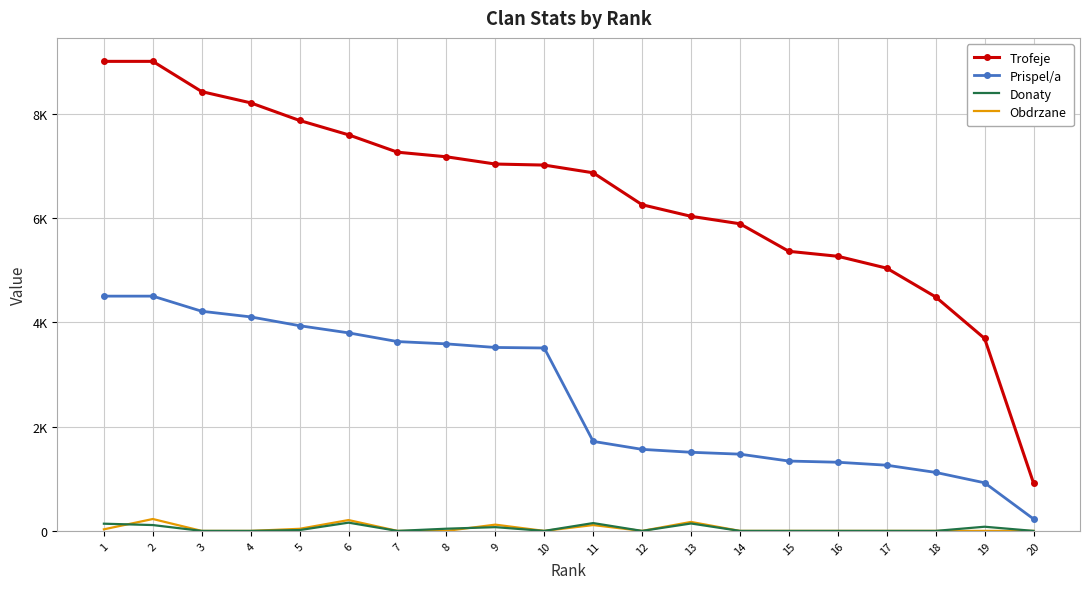

What are all the series names shown in the legend?

Trofeje, Prispel/a, Donaty, Obdrzane